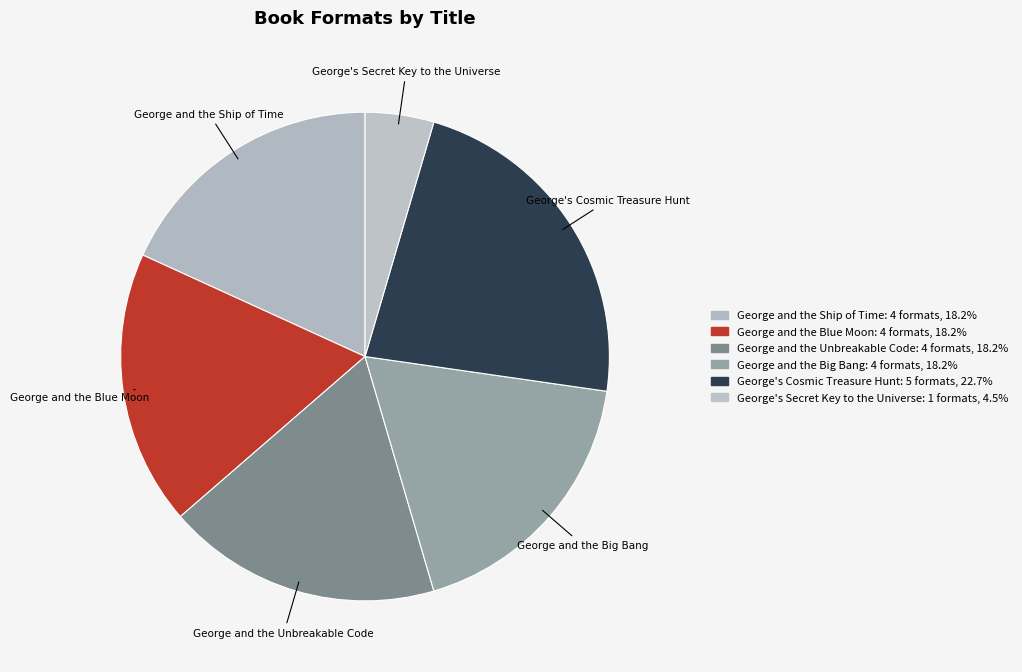

Is George and the Ship of Time the majority of the pie?

No